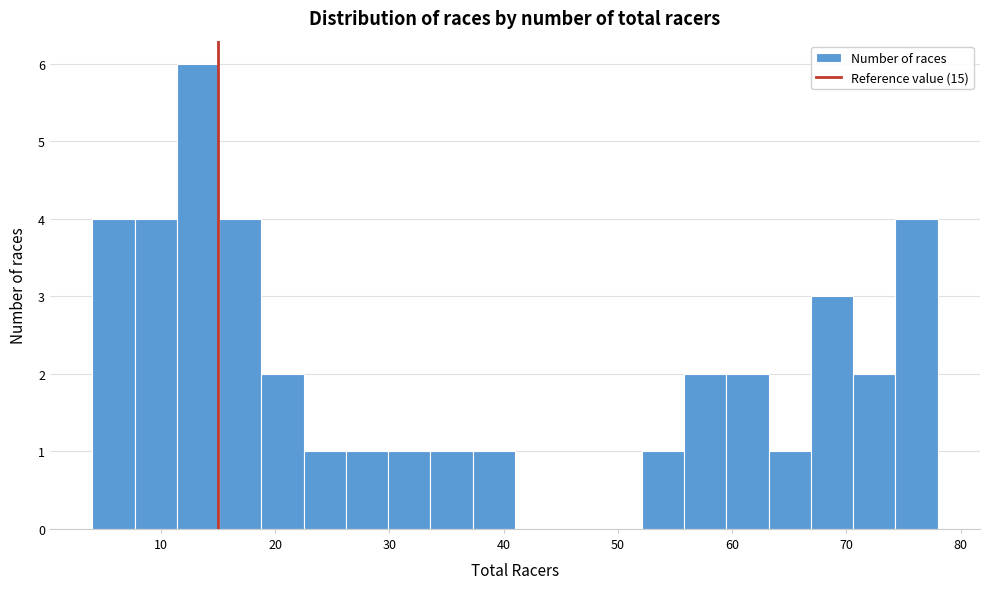

Around what value on the x-axis is the tallest bar? Give the approximate position of its centre, as read against the axis.

13